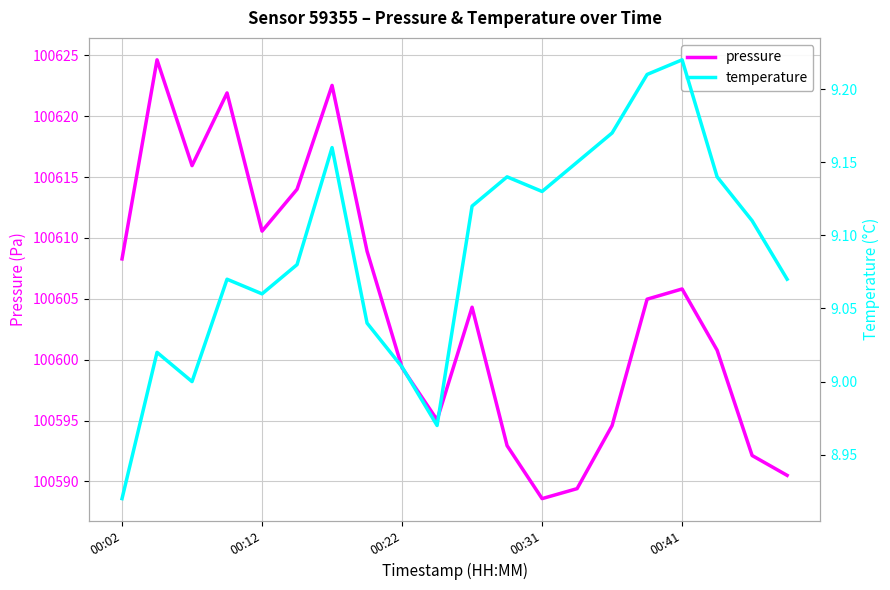

The value of pressure at 00:22 is 100599.3. True or false?

True